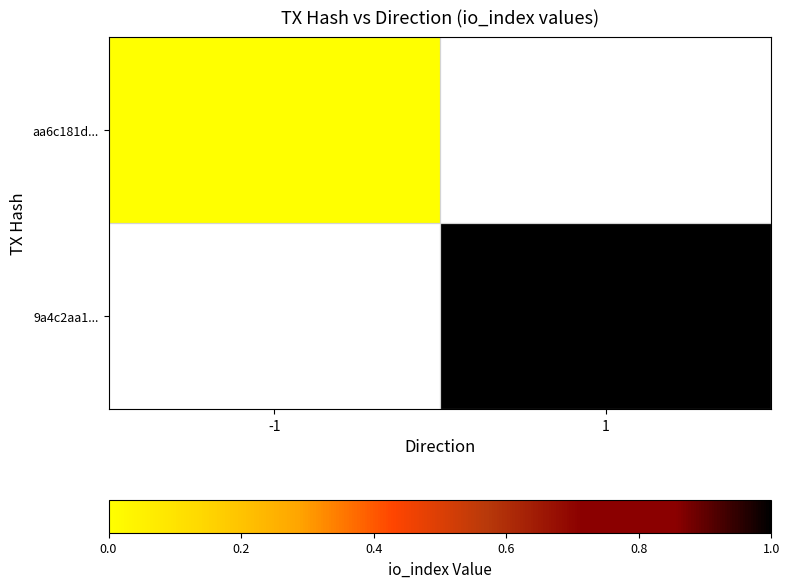

Which series has the largest range (max minus min)?

aa6c181d...